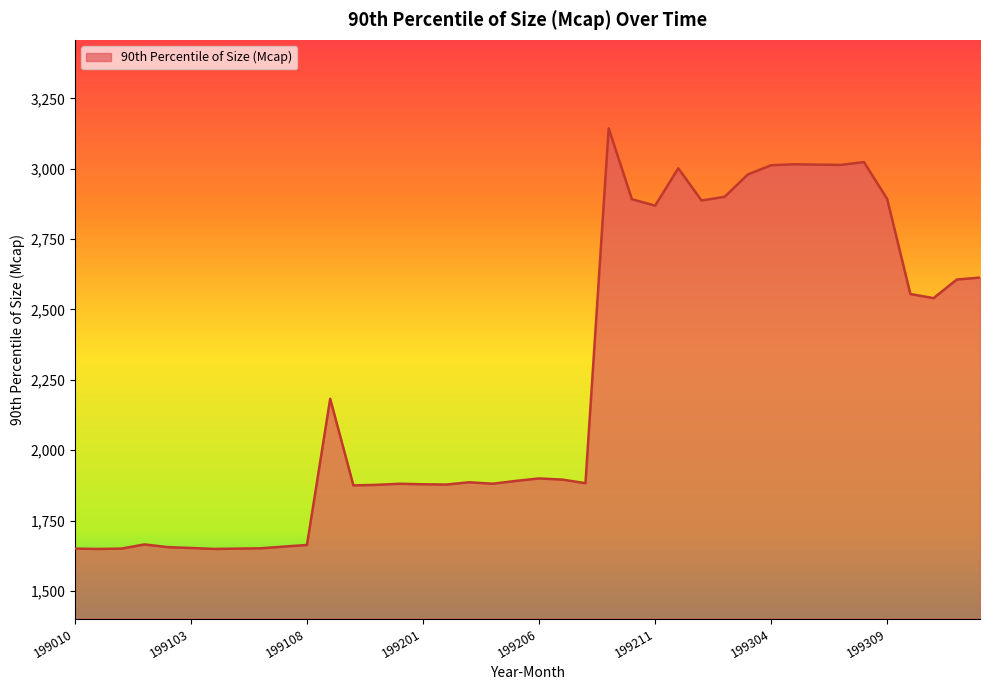

What is the smallest value displayed?

1649.3